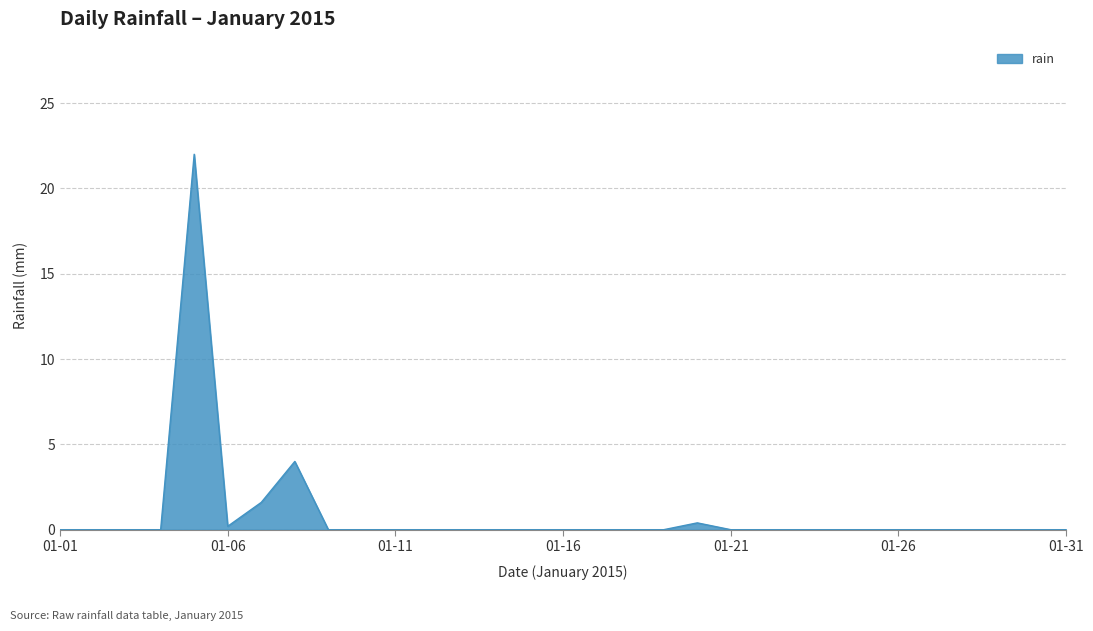

What is the greatest value displayed?

22.0